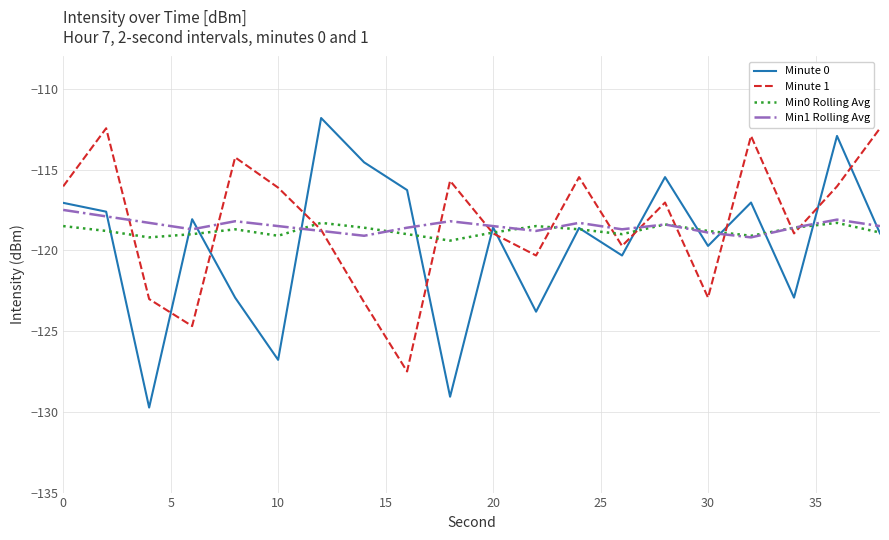

Which series has the widest spread of values?

Minute 0